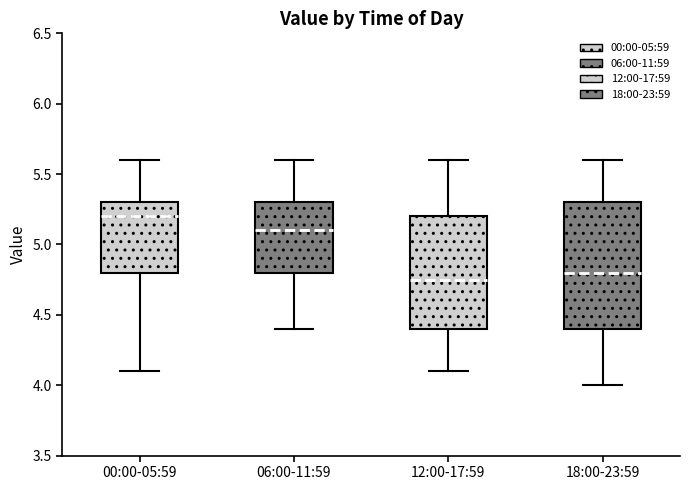

Where is the lower edge of the box for 12:00-17:59 on the y-axis? The values are not printed on the chart, so give them approximately, as read against the axis.

4.40